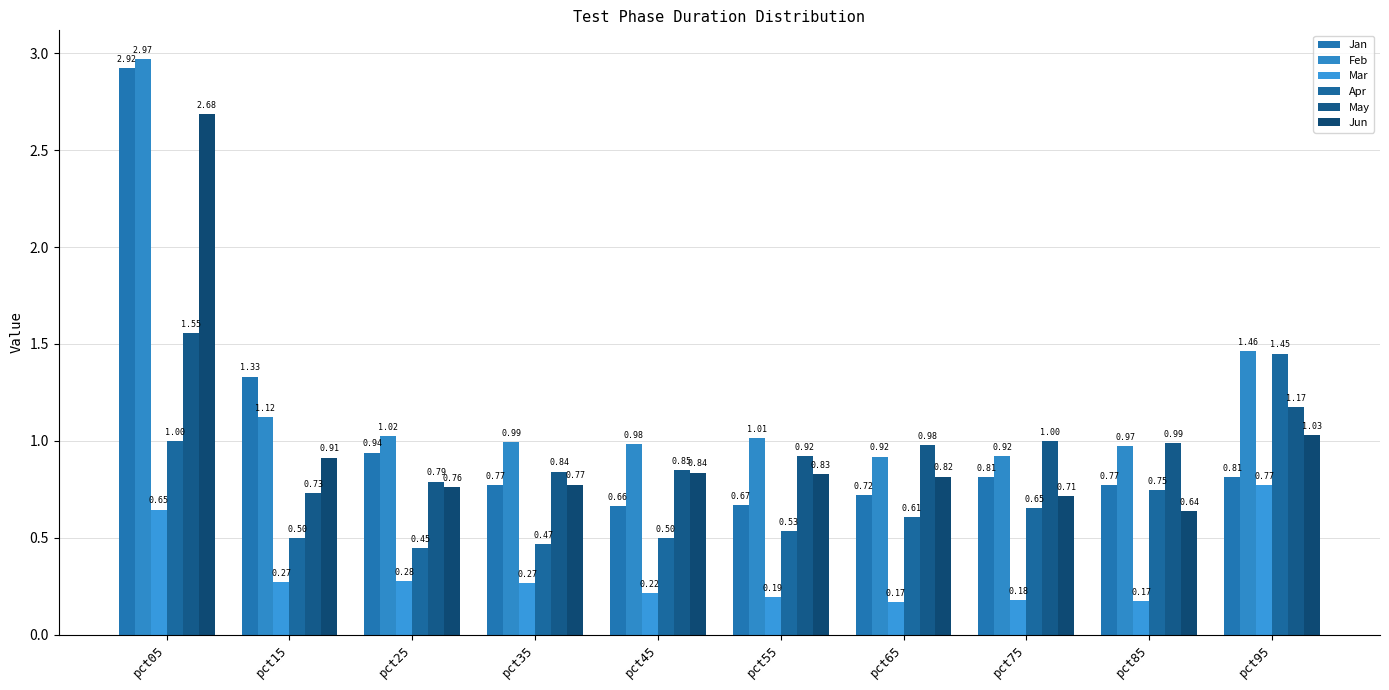

Where does the Feb series first go above 1?

pct05